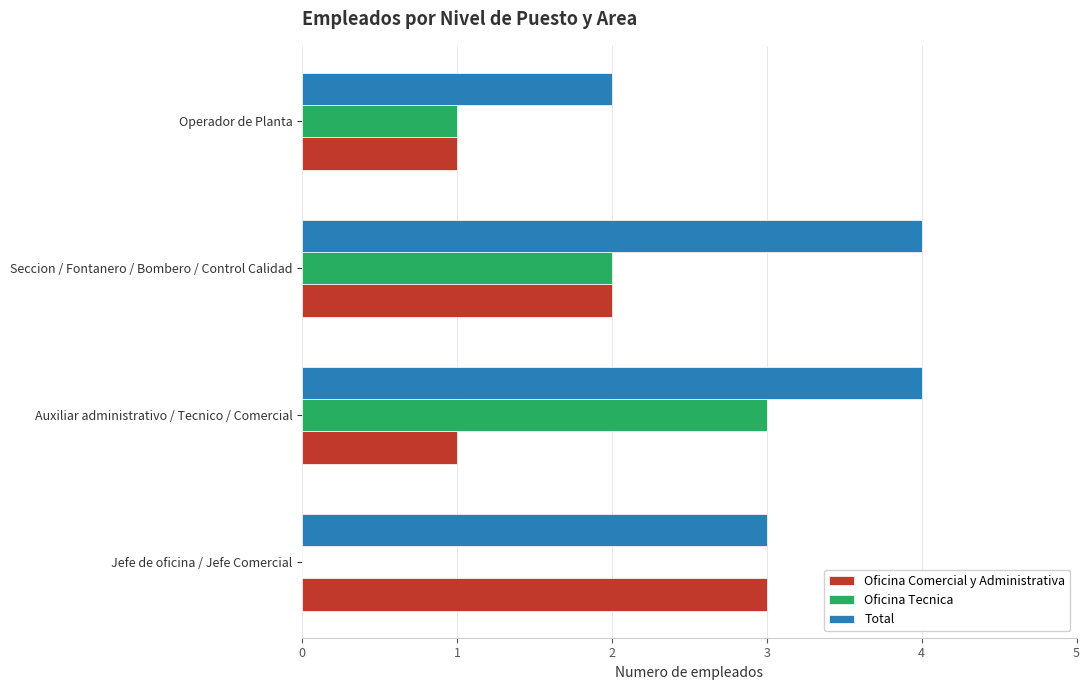

True or false: Total has a value of 4 at Auxiliar administrativo / Tecnico / Comercial.

True